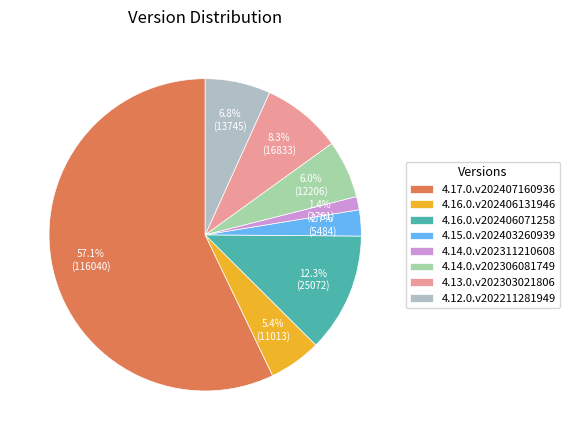

Is it true that 4.14.0.v202306081749 is 6% of the pie?

True